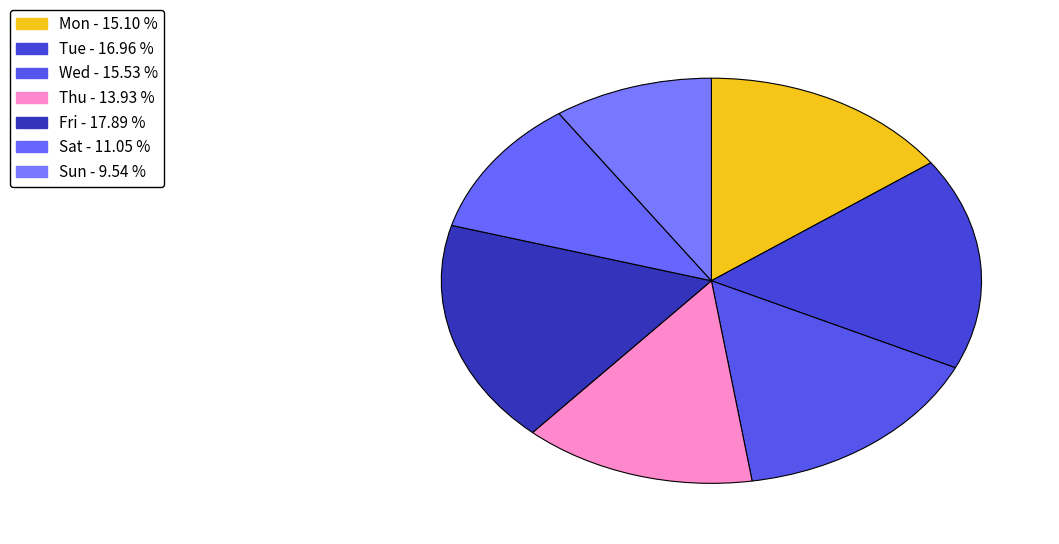

What is the largest slice in the pie chart?

Fri